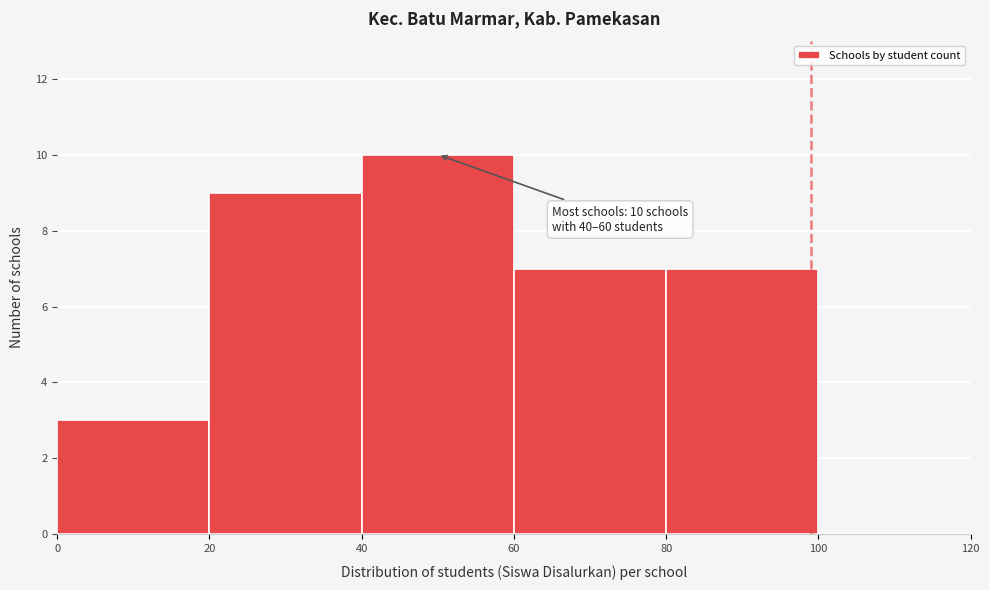

Which range on the x-axis has the tallest bar?

40 to 60